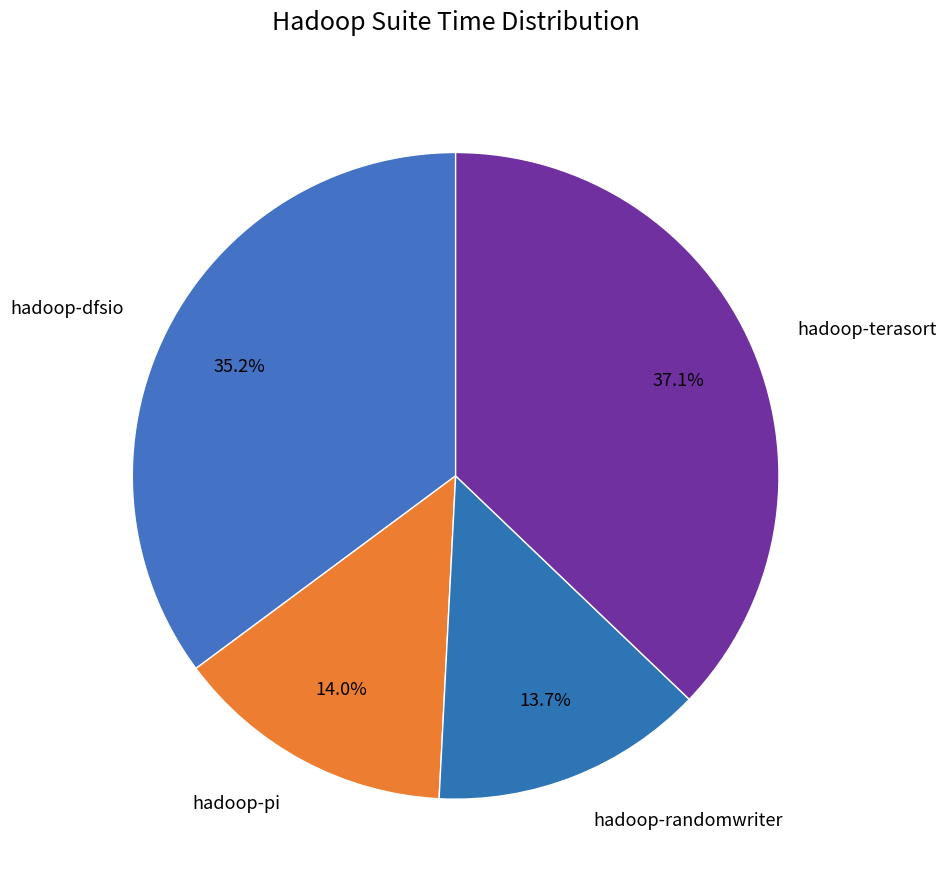

How many slices are in this pie chart?

4